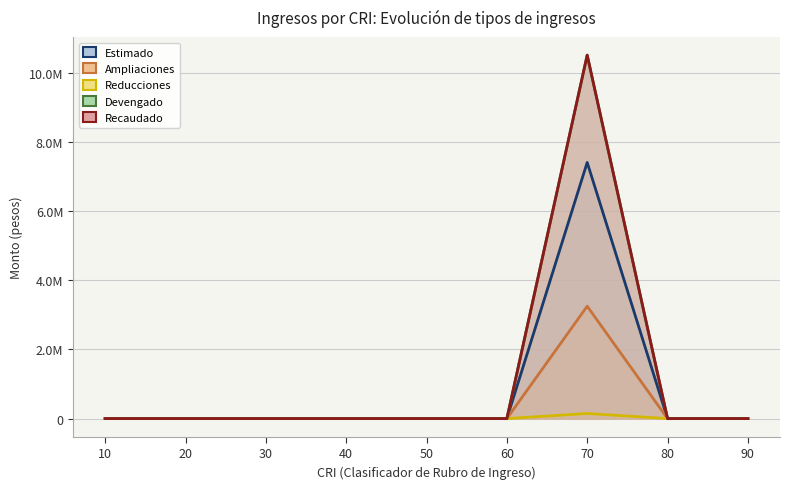

At which label does Devengado reach its minimum?

10